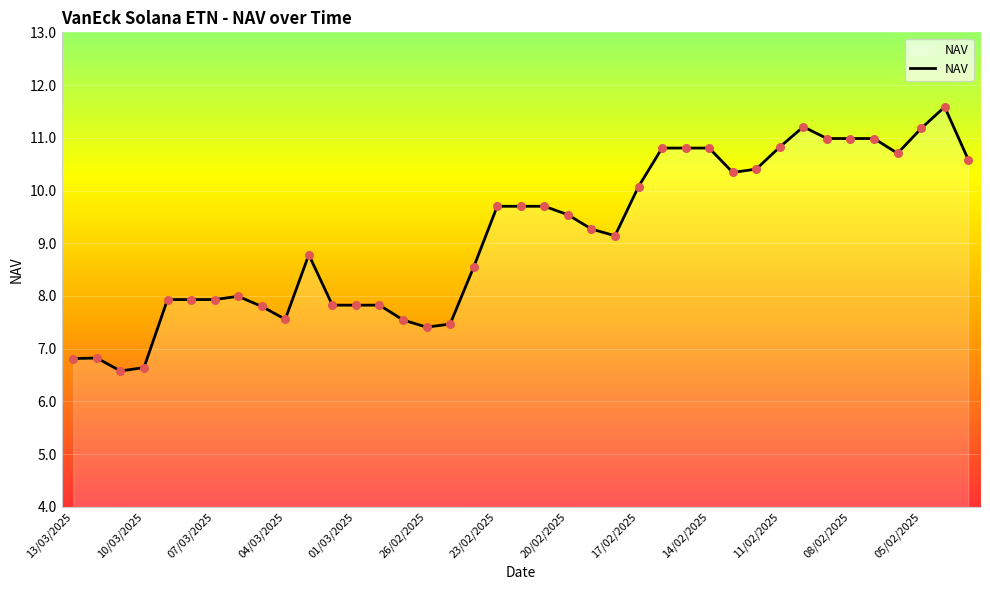

What is the difference between the maximum and minimum values?

5.0